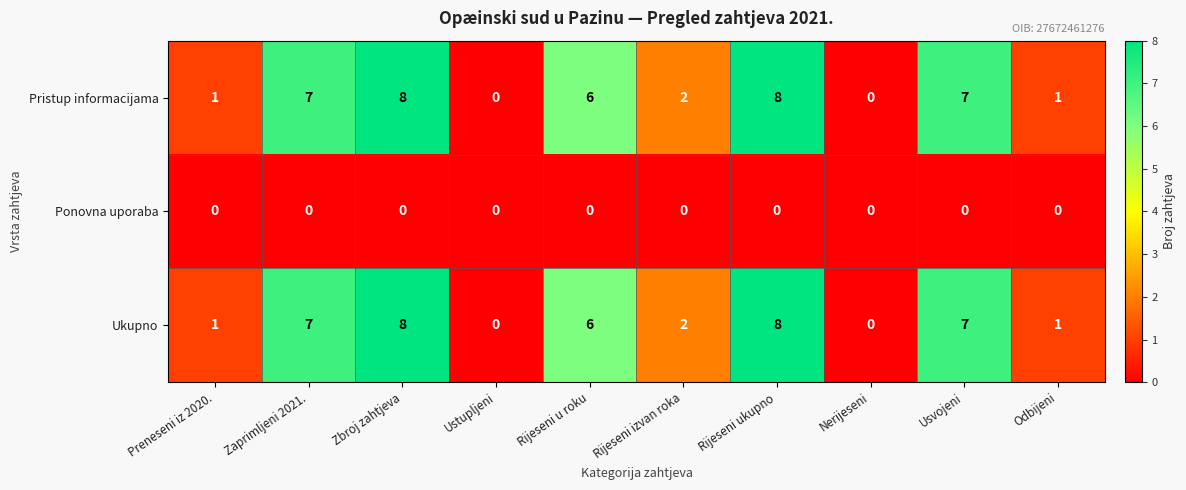

What is the difference between the highest and lowest values at Usvojeni?

7